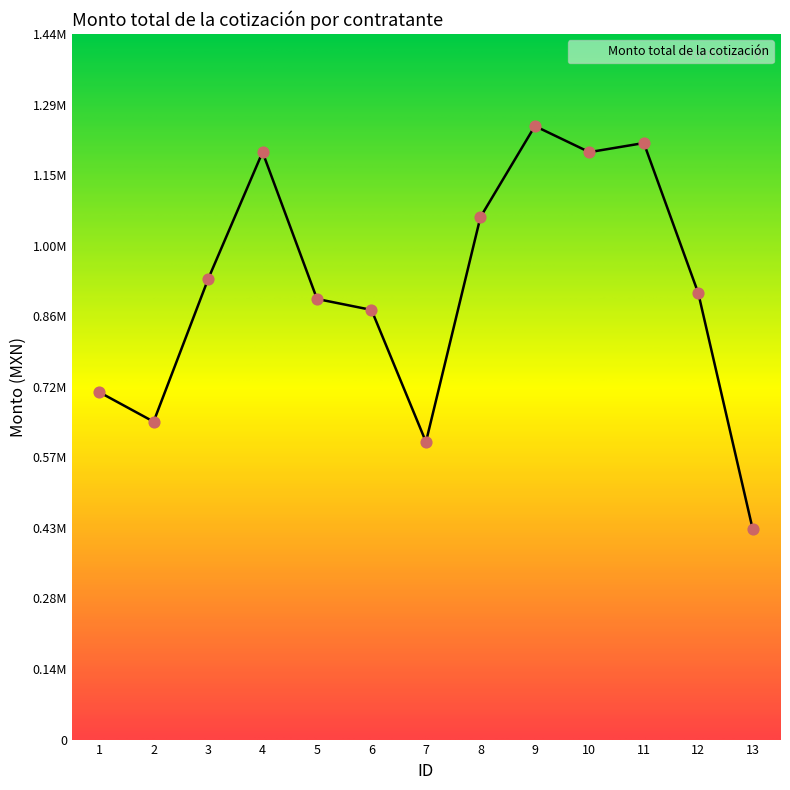

What is the change in value from 11 to 12?

-306783.2